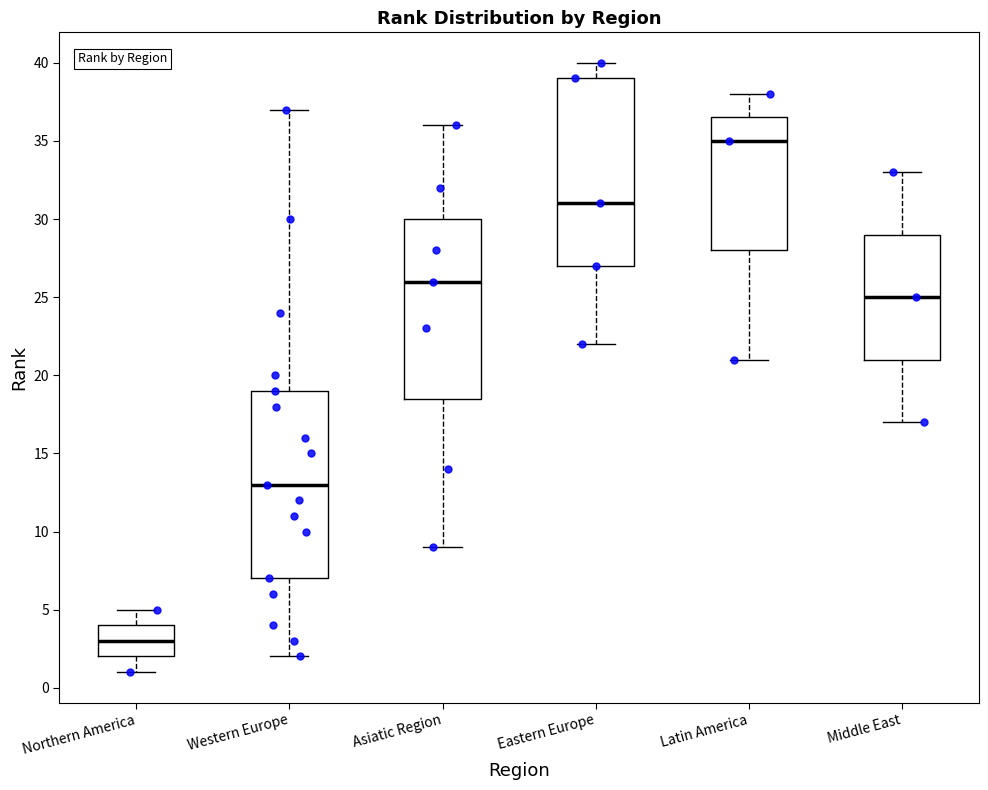

Reading left to right, read every box against the y-axis: the position of its median line, the range the box covers, and the ends of its whiskers. The values are not printed on the chart, so give them approximately, as read against the axis.

Northern America: median 3.0, box 2.0 to 4.0, whiskers 1.0 to 5.0
Western Europe: median 13.0, box 7.0 to 19.0, whiskers 2.0 to 37.0
Asiatic Region: median 26.0, box 18.5 to 30.0, whiskers 9.0 to 36.0
Eastern Europe: median 31.0, box 27.0 to 39.0, whiskers 22.0 to 40.0
Latin America: median 35.0, box 28.0 to 36.5, whiskers 21.0 to 38.0
Middle East: median 25.0, box 21.0 to 29.0, whiskers 17.0 to 33.0